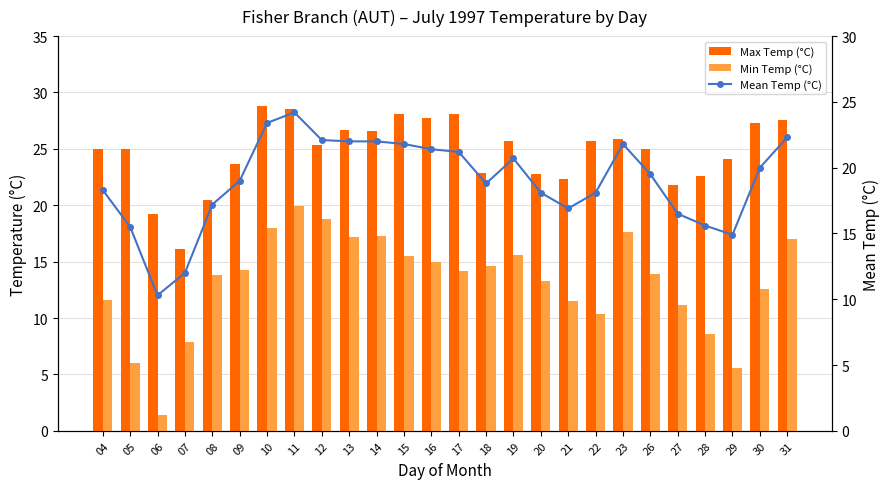

The value of Mean Temp (°C) at 28 is 15.6. True or false?

True